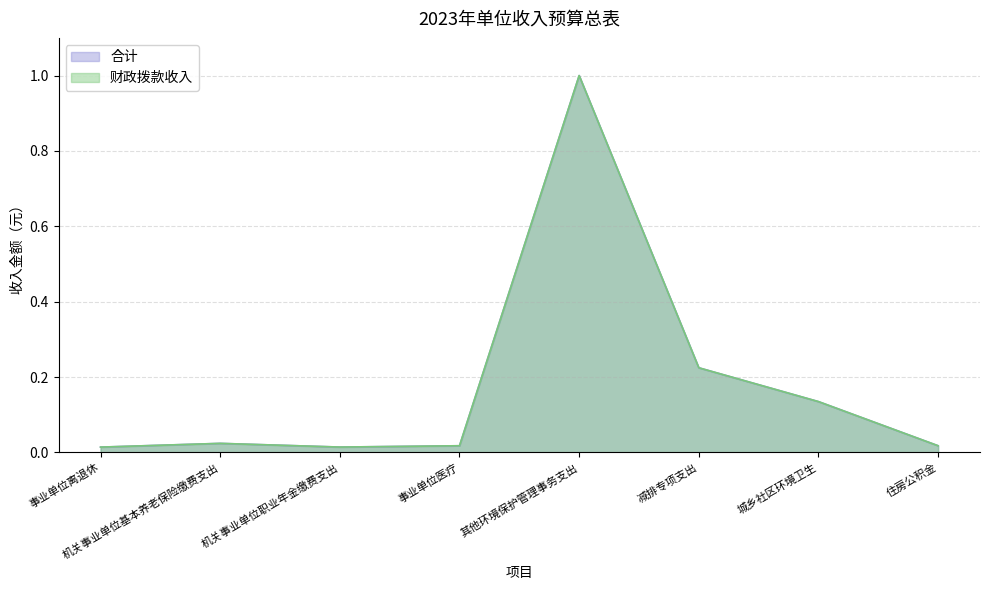

True or false: 财政拨款收入 and 合计 cross at least once.

False